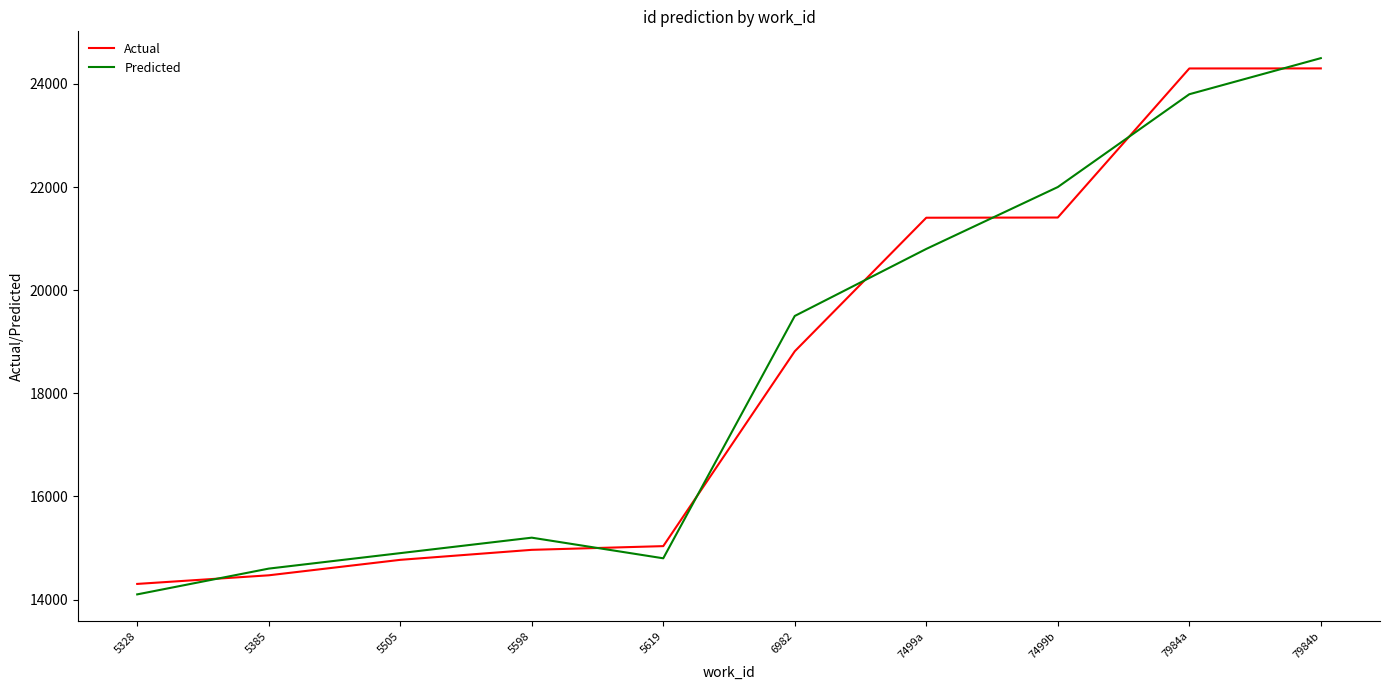

What is the sum of the Predicted values at 5505 and 5385?

29500